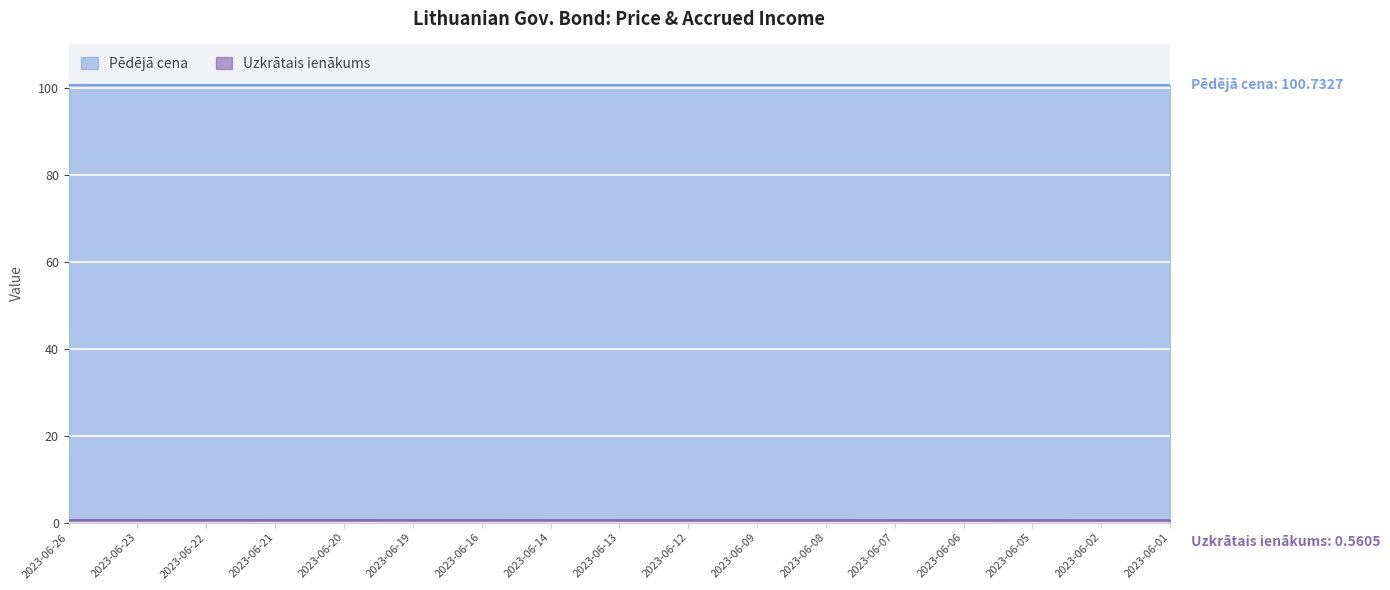

Which series has the largest total across all categories?

Pēdējā cena